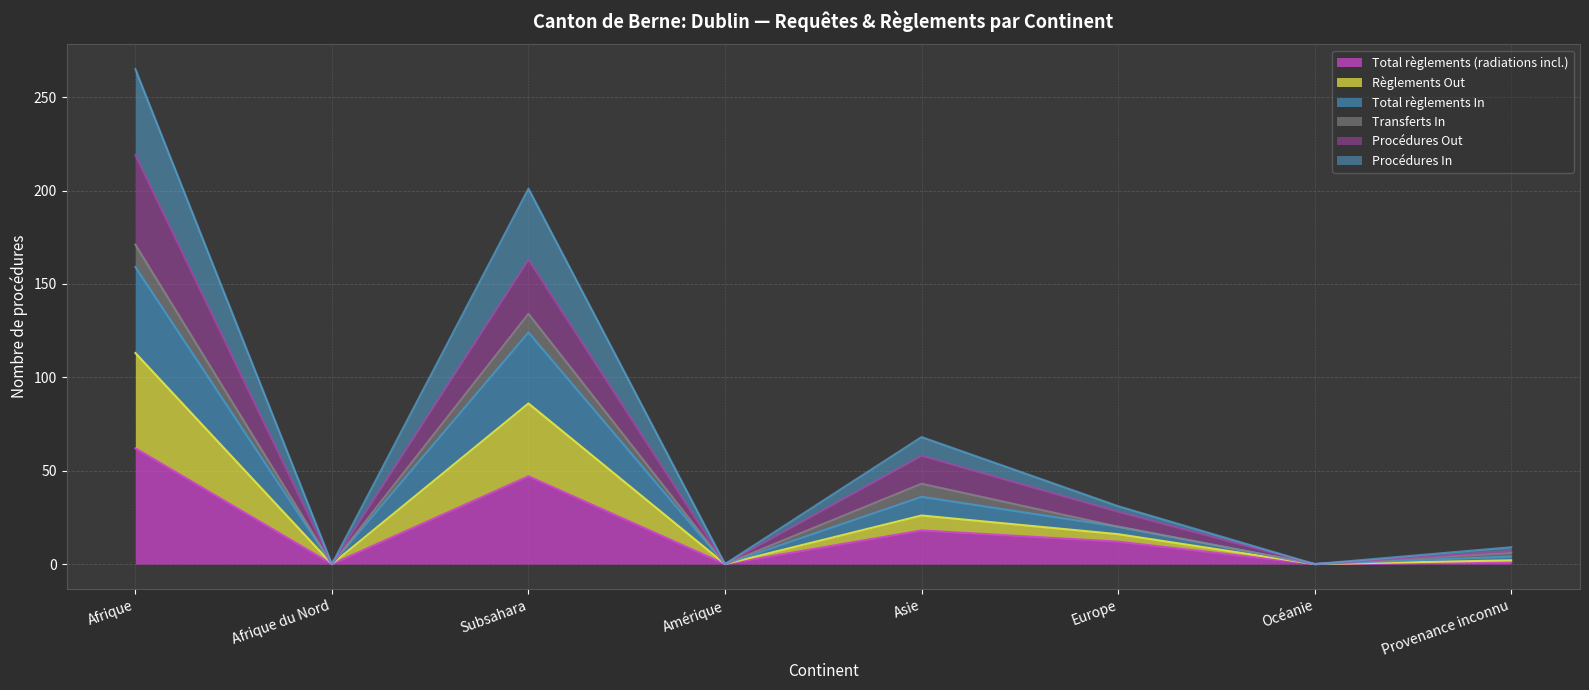

True or false: Règlements Out has a value of 163 at Subsahara.

False